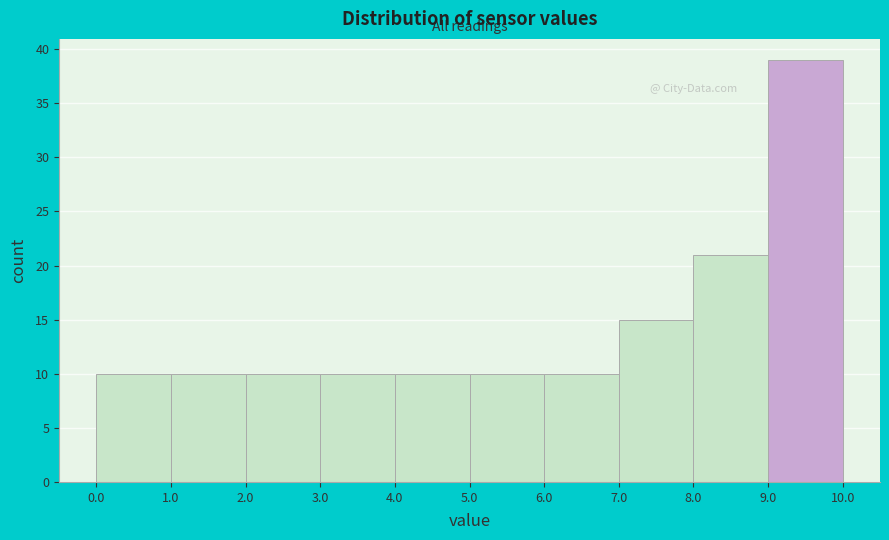

Over which range of the x-axis is the bar tallest?

9.0 to 10.0